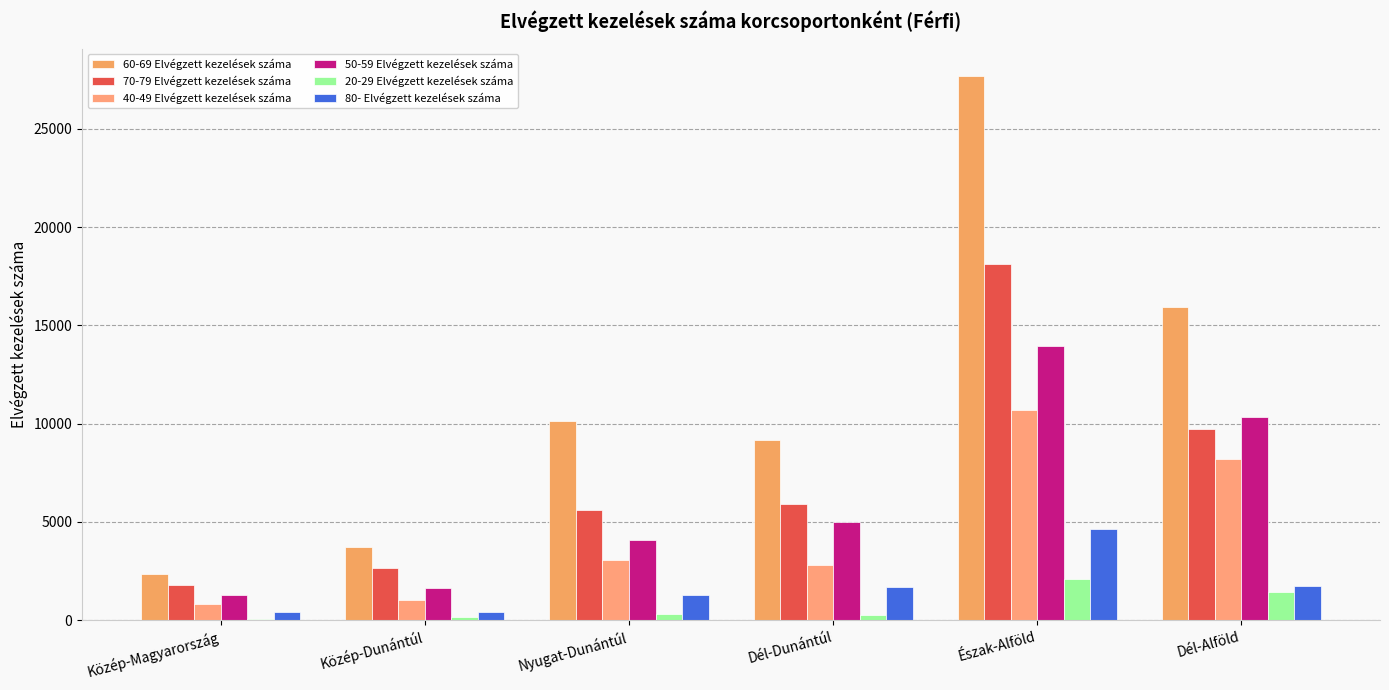

At which label is 40-49 Elvégzett kezelések száma closest to 5735?

Dél-Alföld